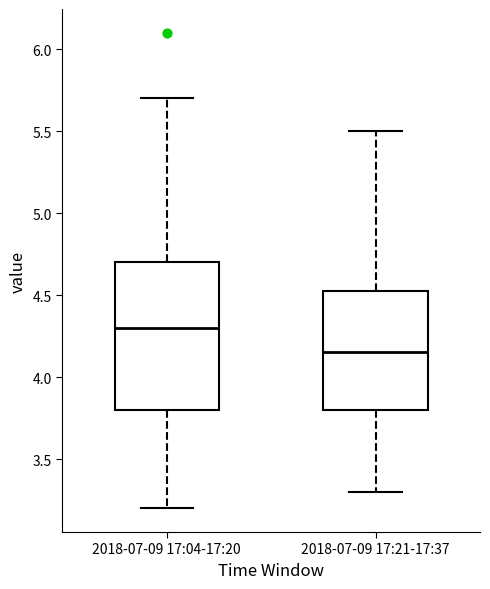

Which box is the tallest, from its lower edge to its upper edge?

2018-07-09 17:04-17:20